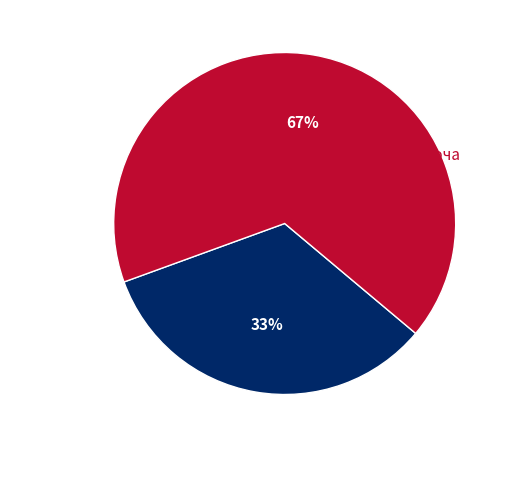

Is there any slice that represents more than half of the pie?

Yes